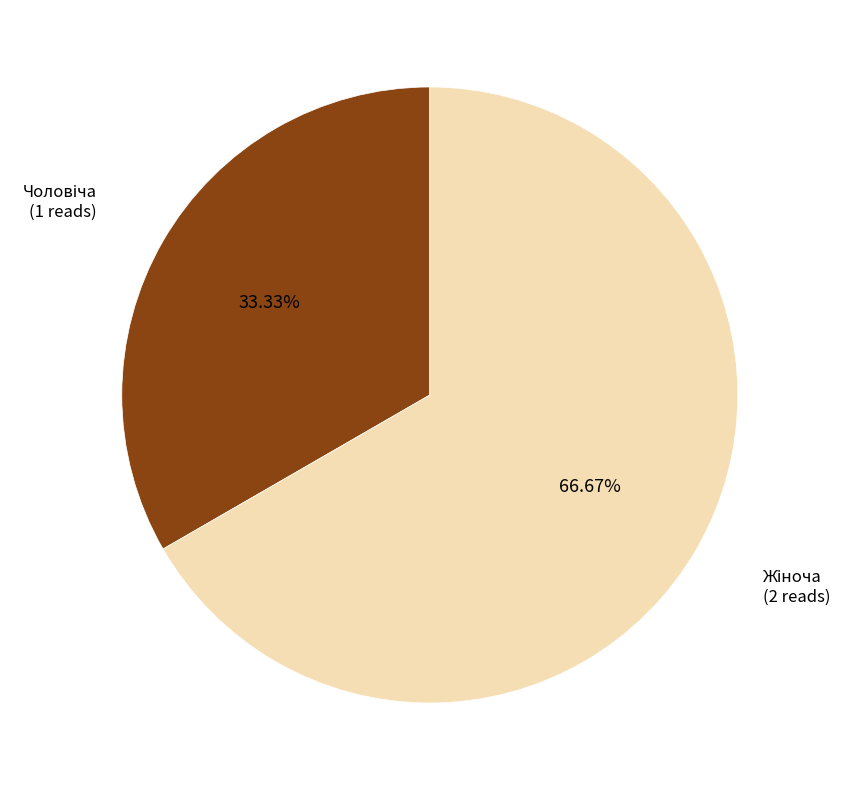

Is there a majority slice in this chart?

Yes